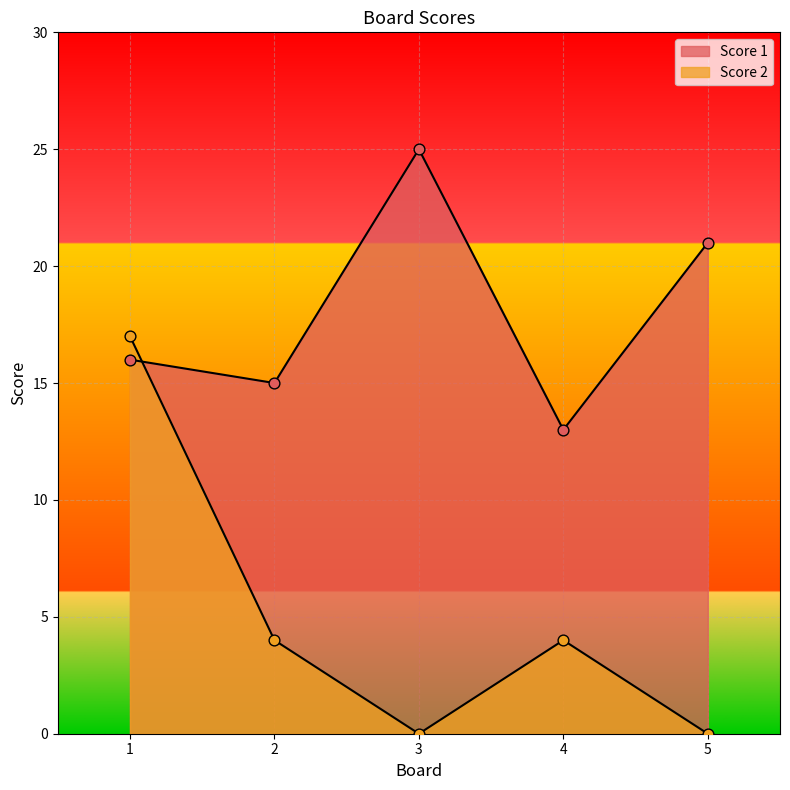

Which series has the largest Y range (max minus min)?

Score 2